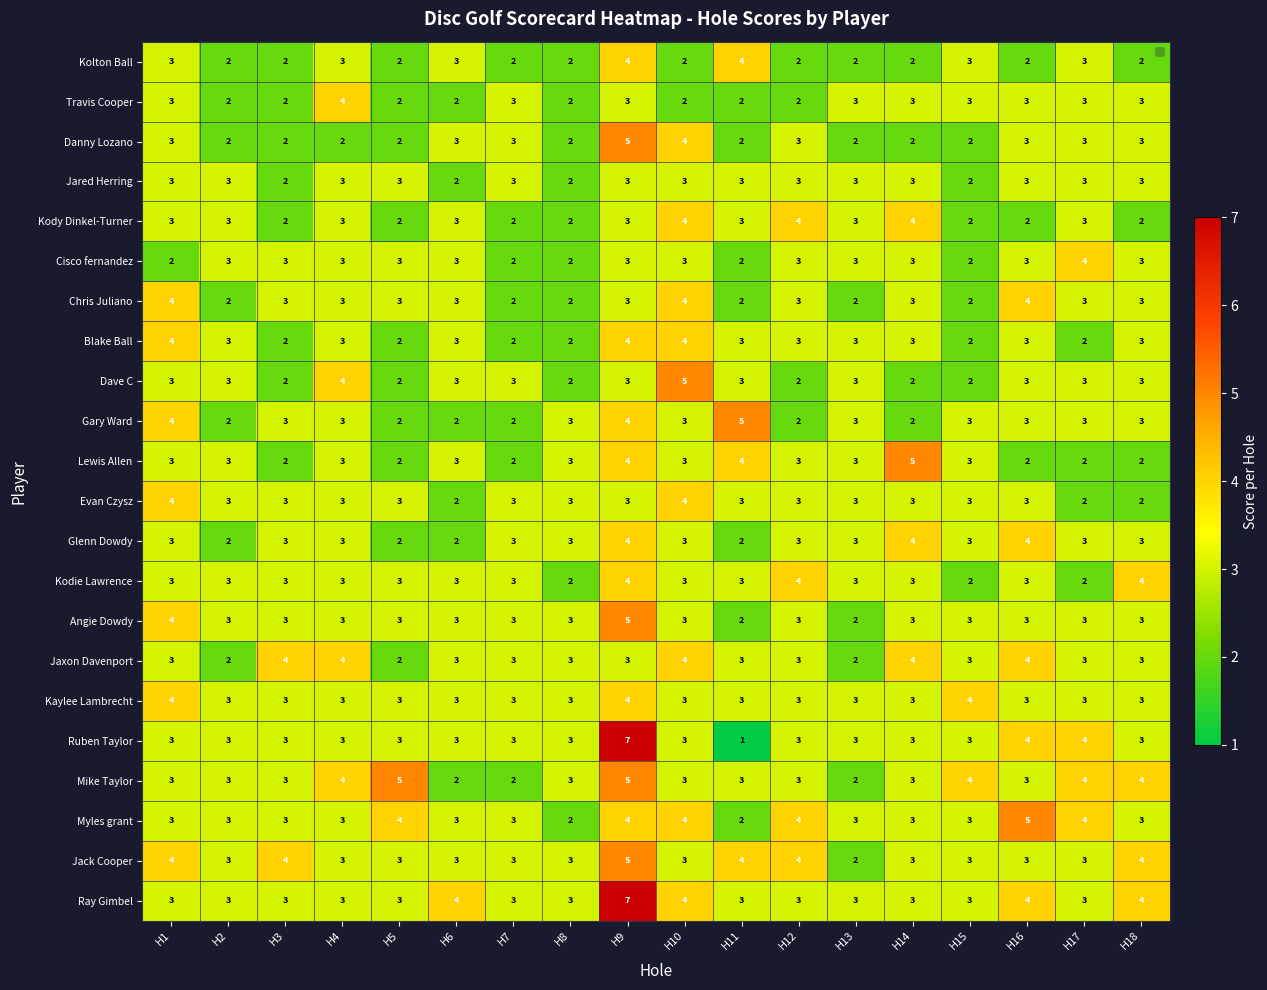

Which label corresponds to the smallest value in the chart?

H11